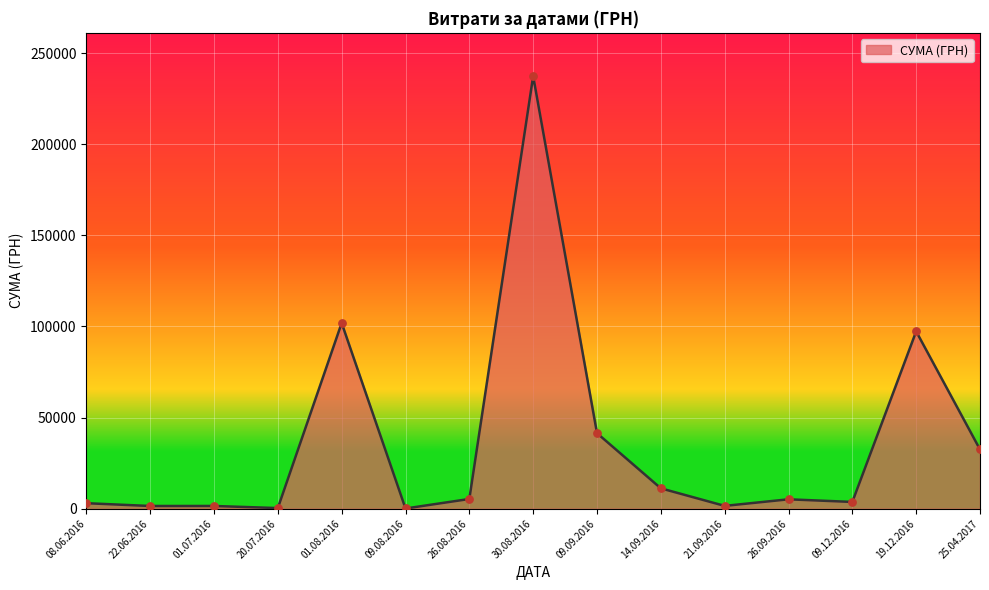

What is the change in value from 30.08.2016 to 19.12.2016?

-140063.4